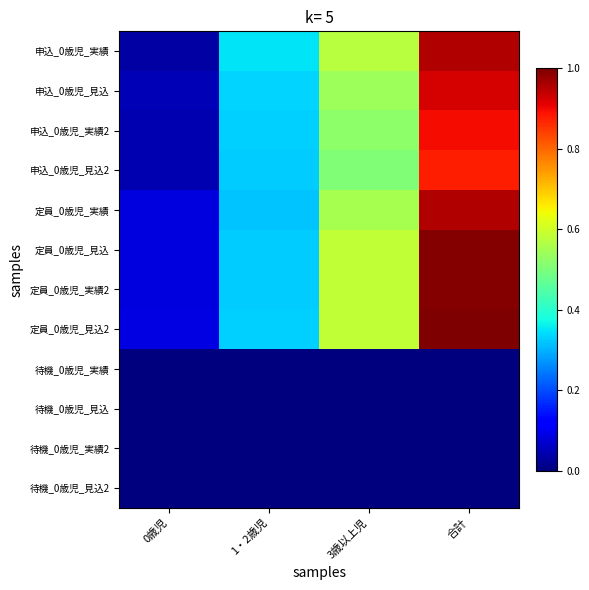

Which series has the widest spread of values?

申込_0歳児_実績